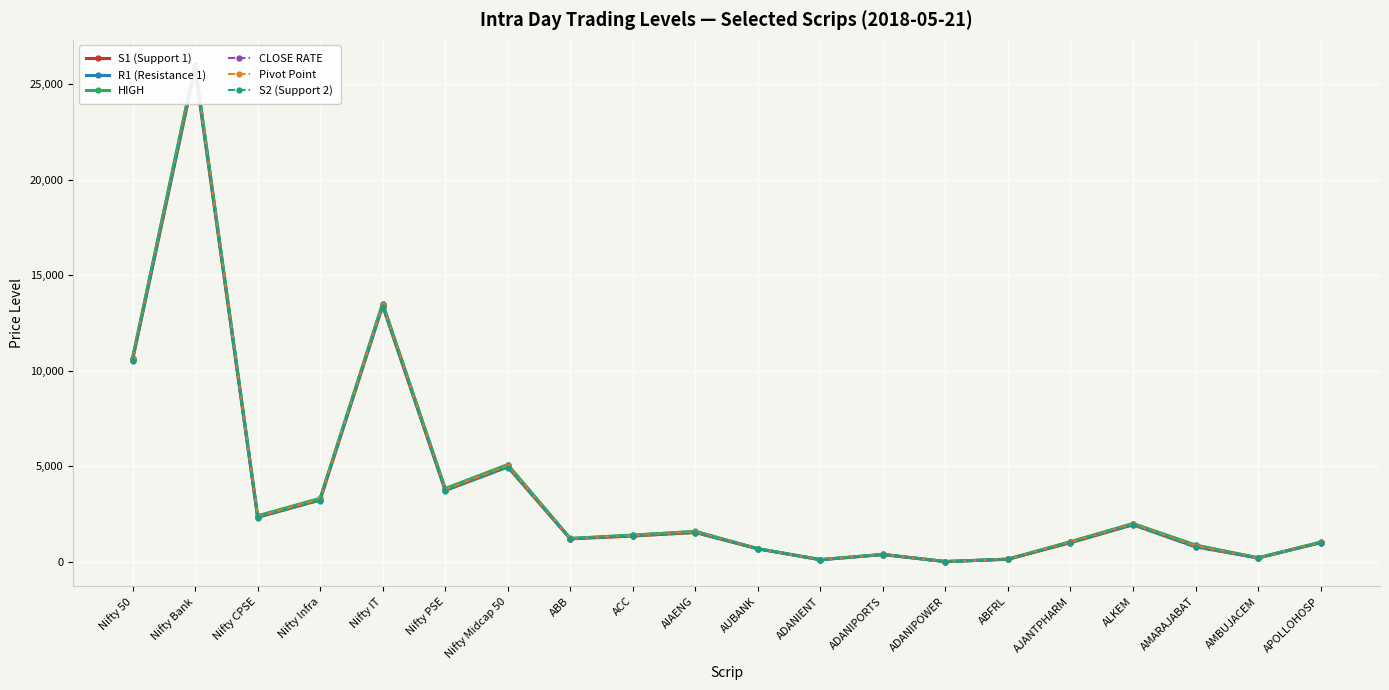

True or false: CLOSE RATE has a value of 1374.3 at ACC.

True